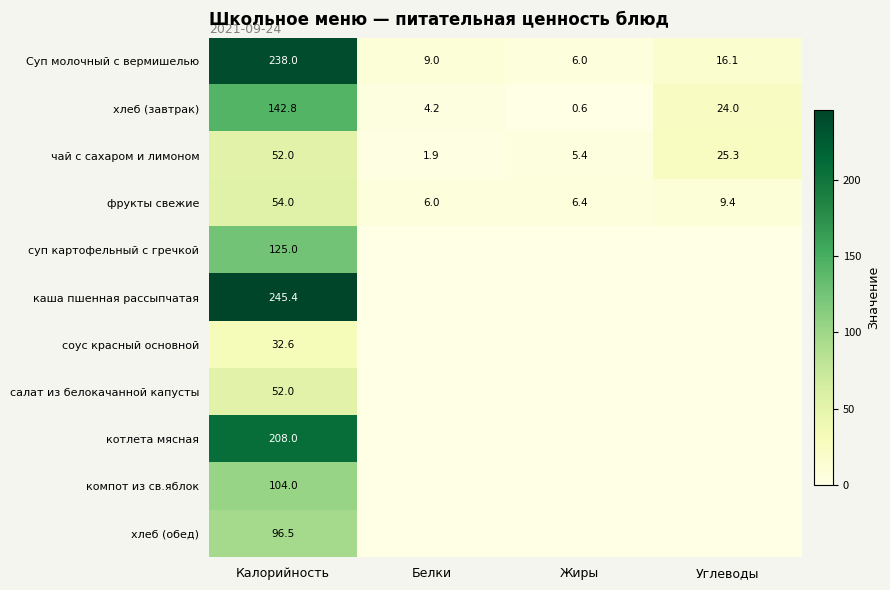

At which label does чай с сахаром и лимоном first exceed 25?

Калорийность